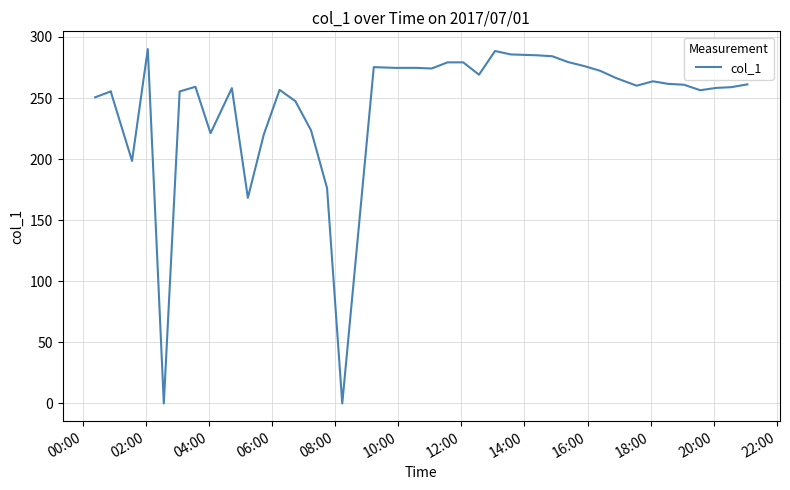

What is the difference between the maximum and minimum values?

290.1